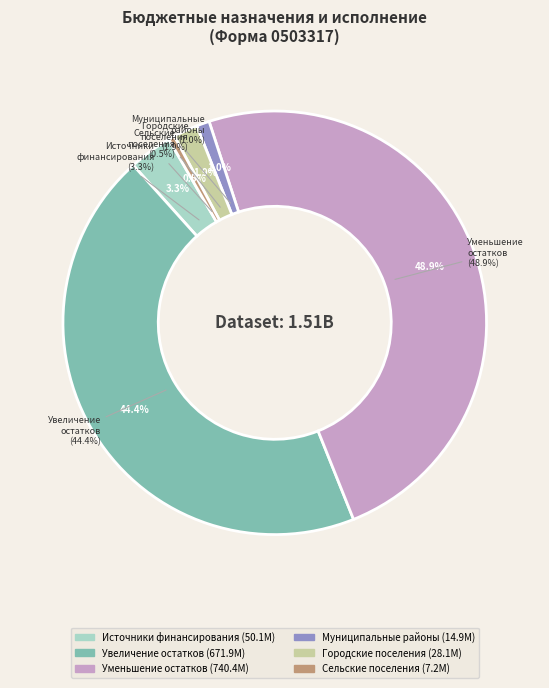

Which category has the biggest portion of the pie?

Уменьшение остатков средств